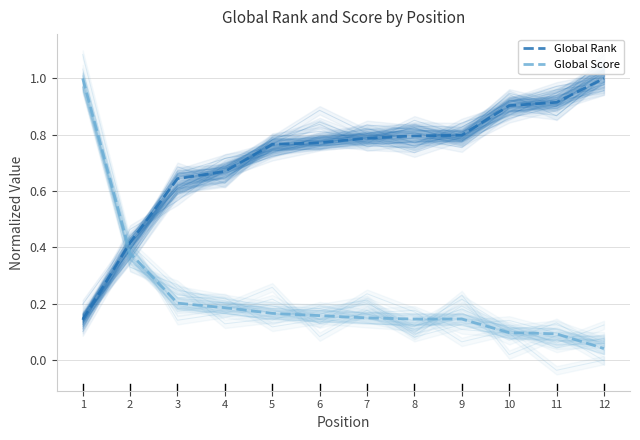

What is the spread (max minus min) of values at 9?

0.7